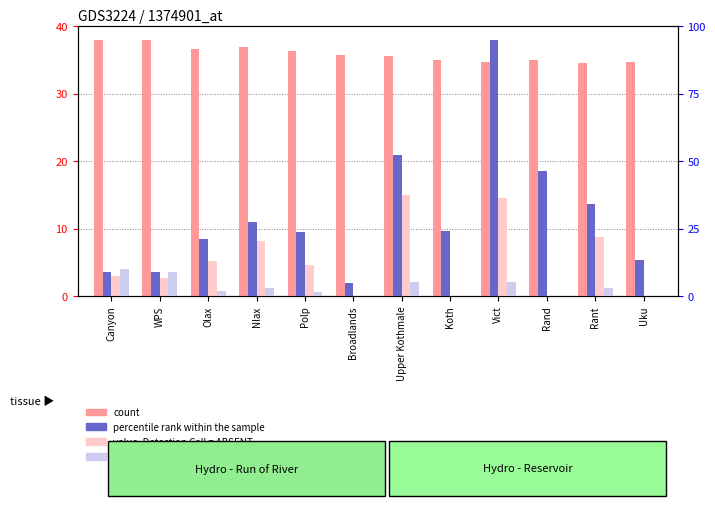

Rank the categories by count value from lowest to highest.

Rant, Vict, Uku, Rand, Koth, Upper Kothmale, Broadlands, Polp, Olax, Nlax, WPS, Canyon